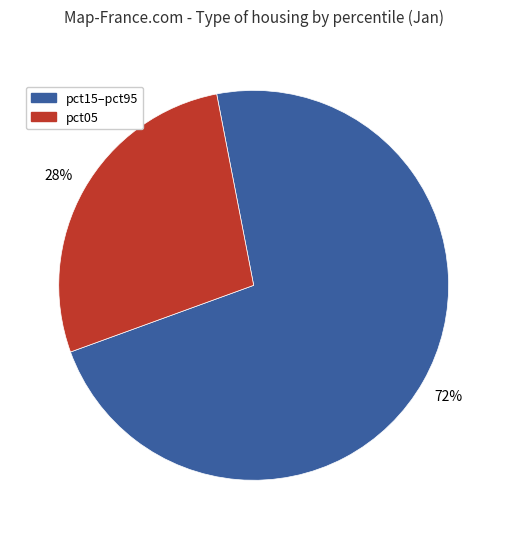

Is there a majority slice in this chart?

Yes